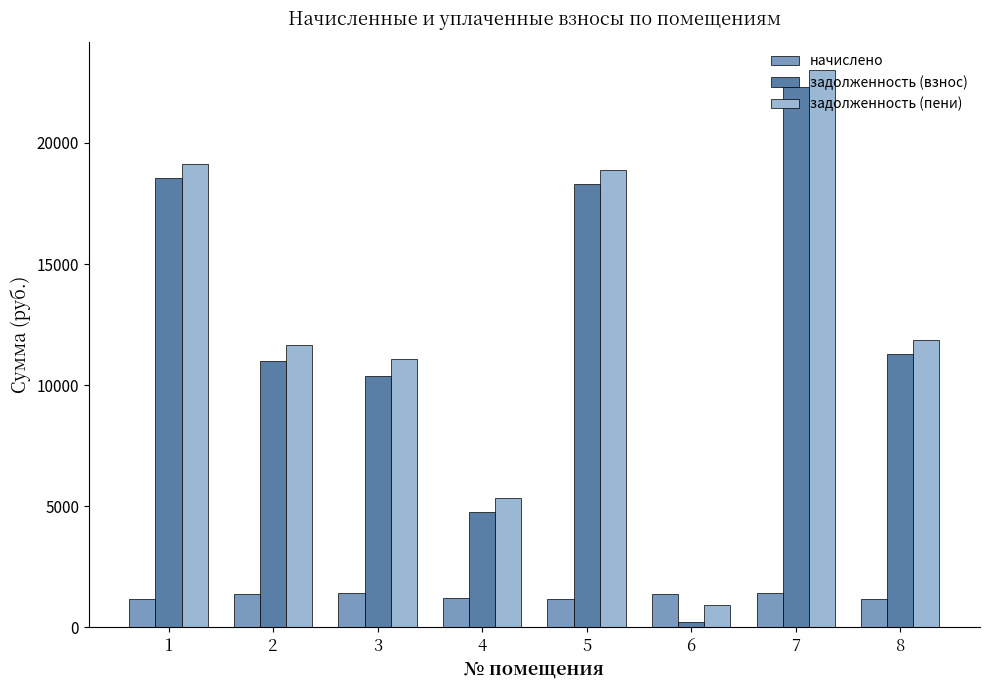

How many data points does each series have?

8